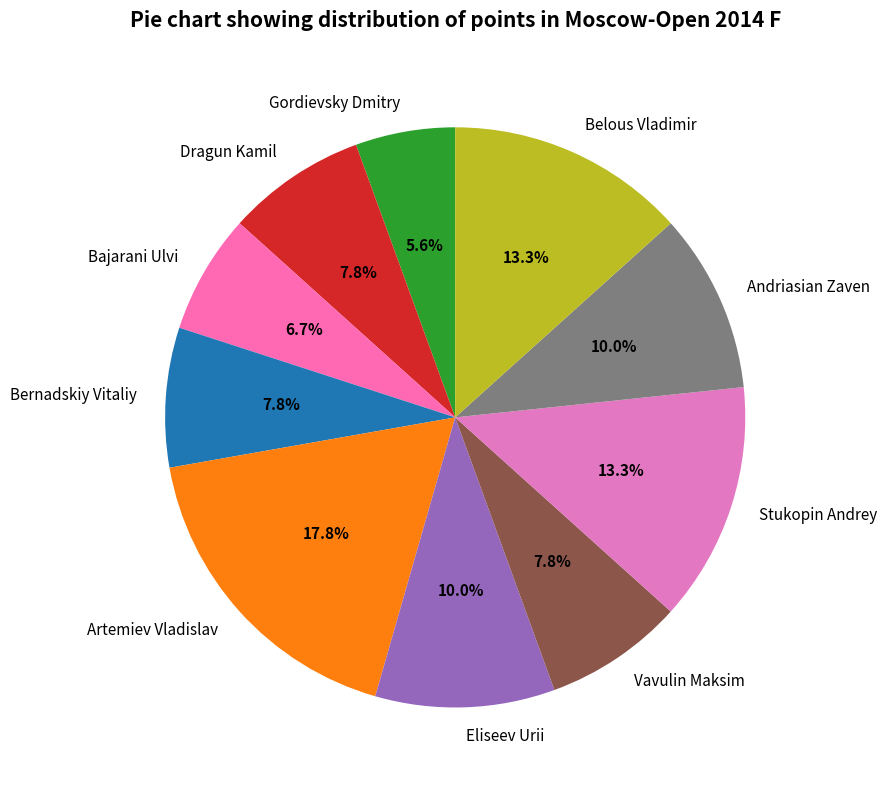

How many slices are in this pie chart?

10